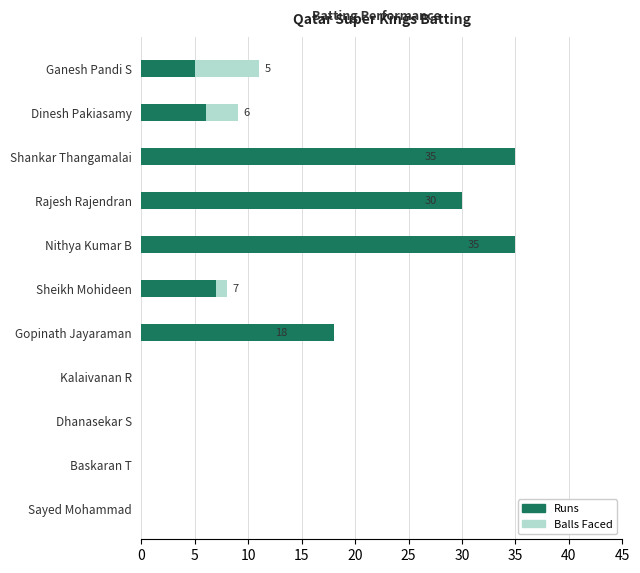

What are all the series names shown in the legend?

Balls Faced, Runs